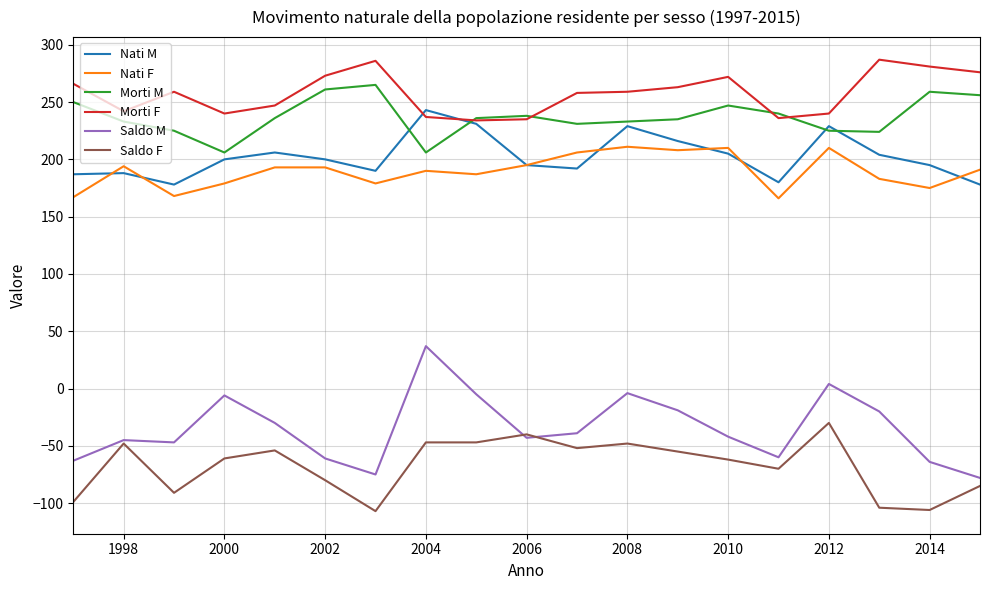

What is the smallest value displayed?

-107